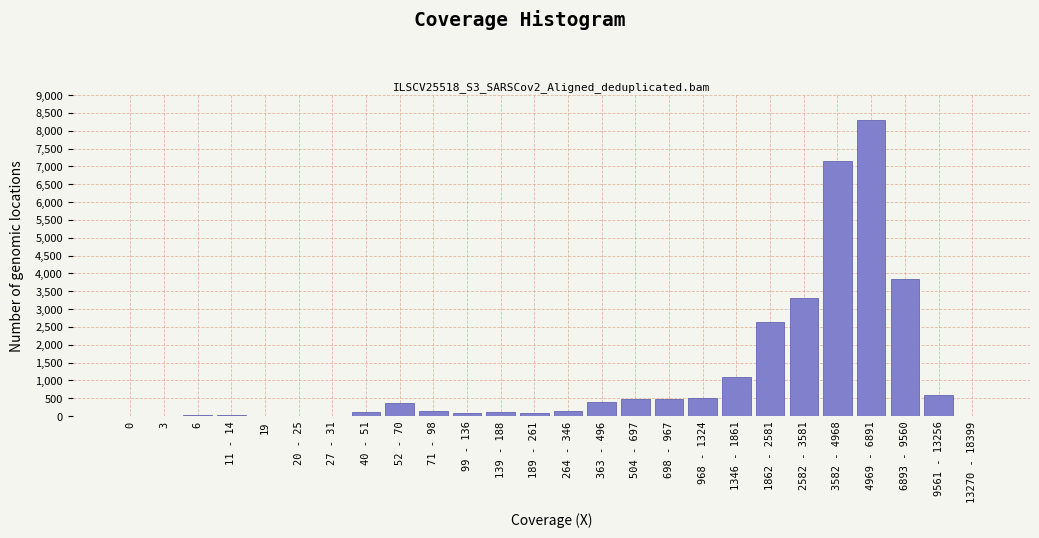

What is the greatest value displayed?

8300